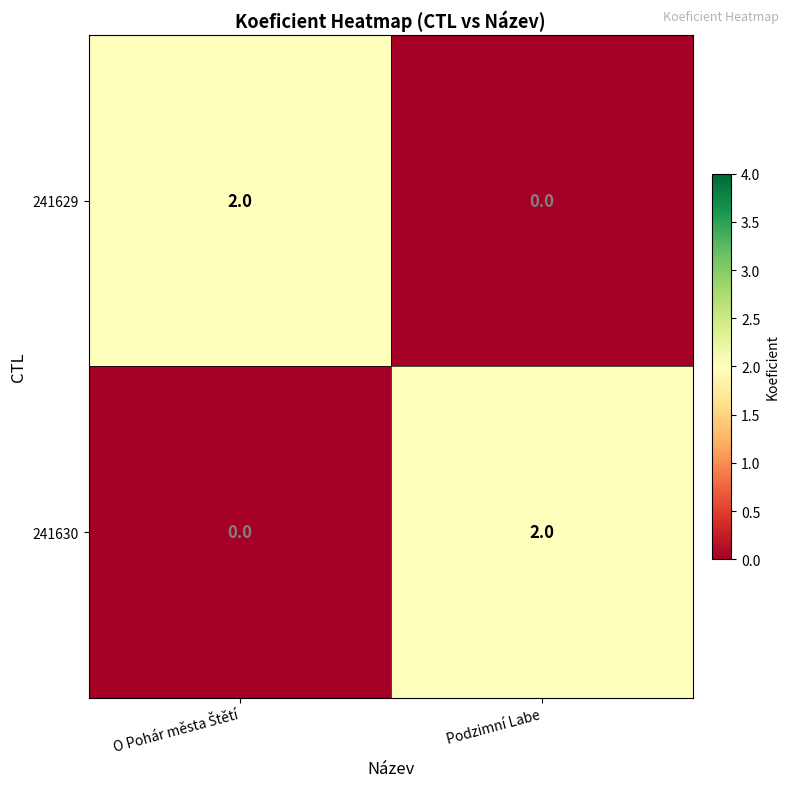

The value of 241630 at Podzimní Labe is 4. True or false?

False